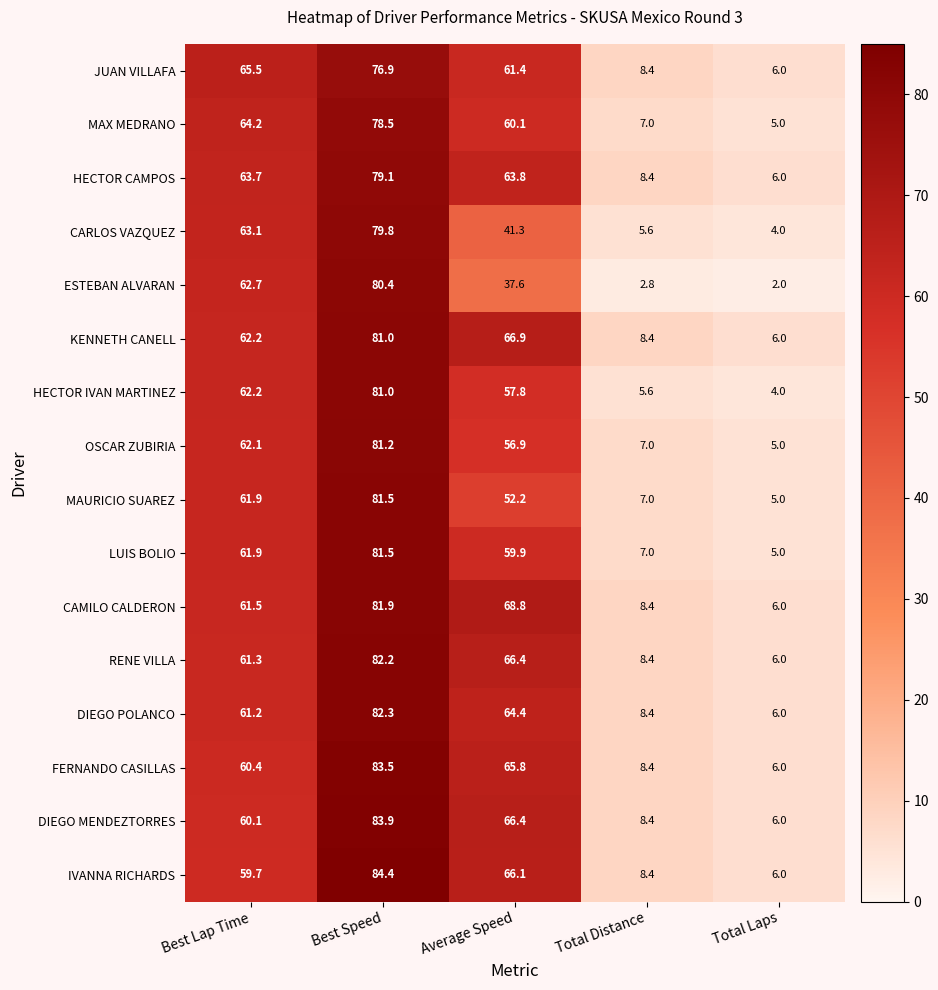

The HECTOR CAMPOS series shows 63.7 at Best Lap Time. True or false?

True